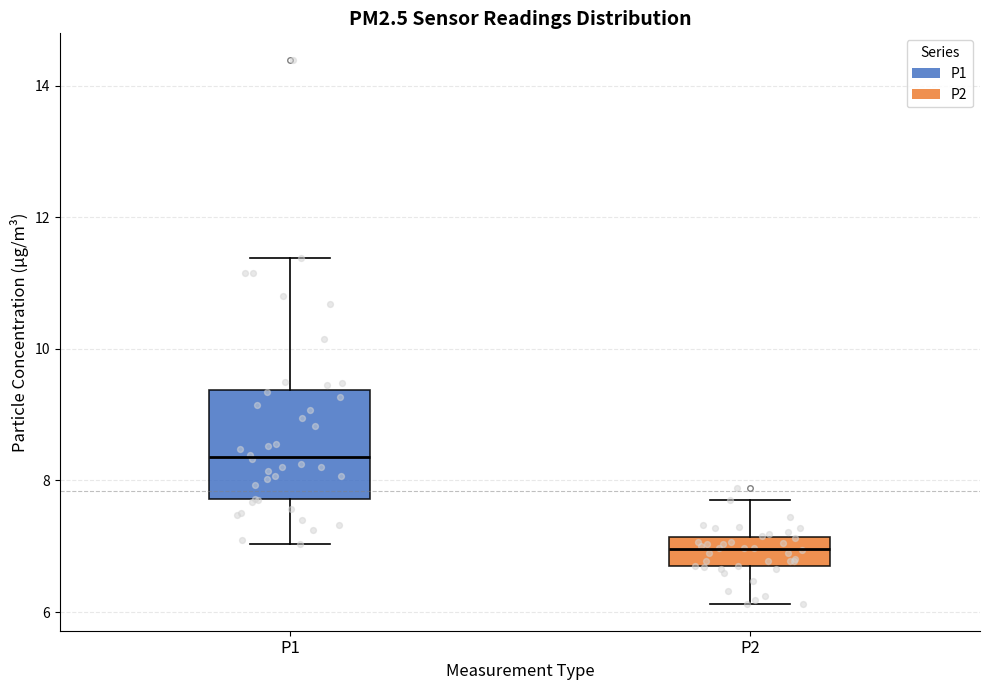

Which box's median line is the highest?

P1